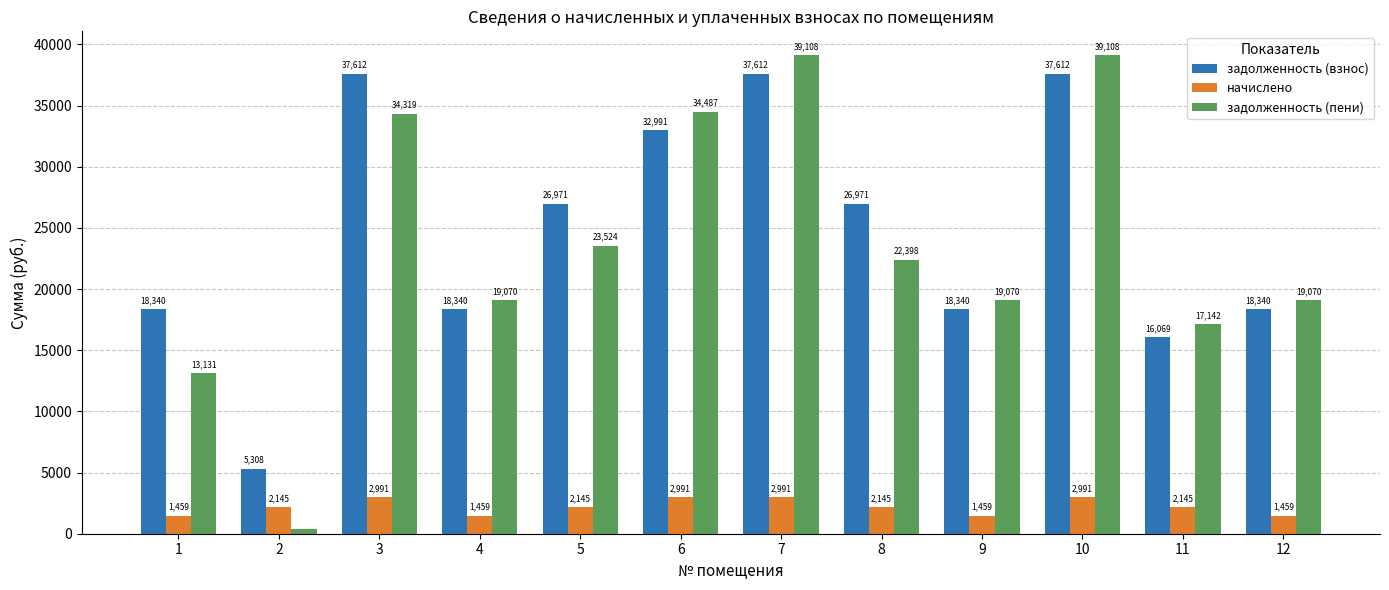

What is the value of the задолженность (взнос) bar at the 1st from the left?

18340.3